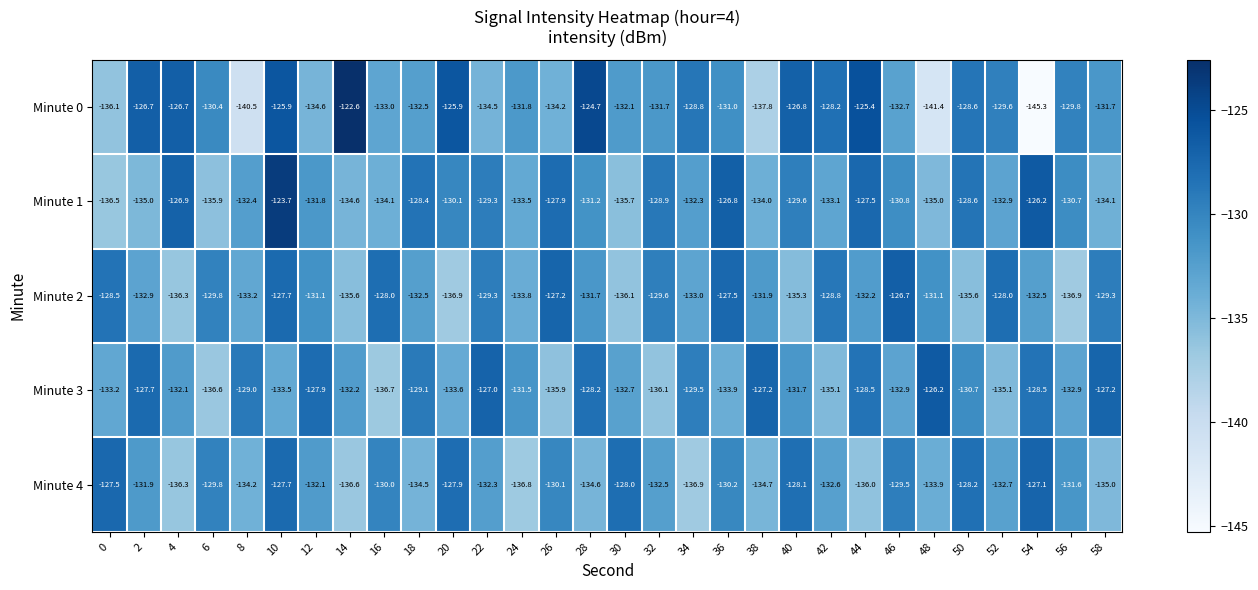

List the series in order of their peak value, highest first.

Minute 0, Minute 1, Minute 3, Minute 2, Minute 4